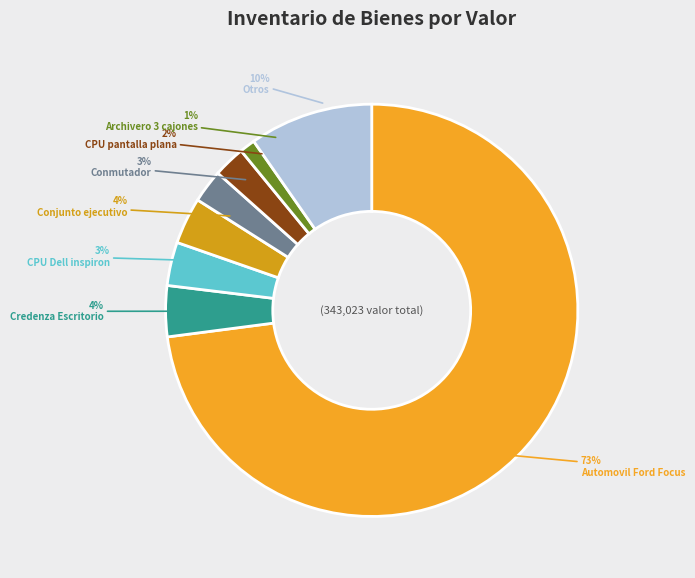

Rank the categories by value from lowest to highest.

values, 6, 5, 7, 4, 2, 3, 8, 1